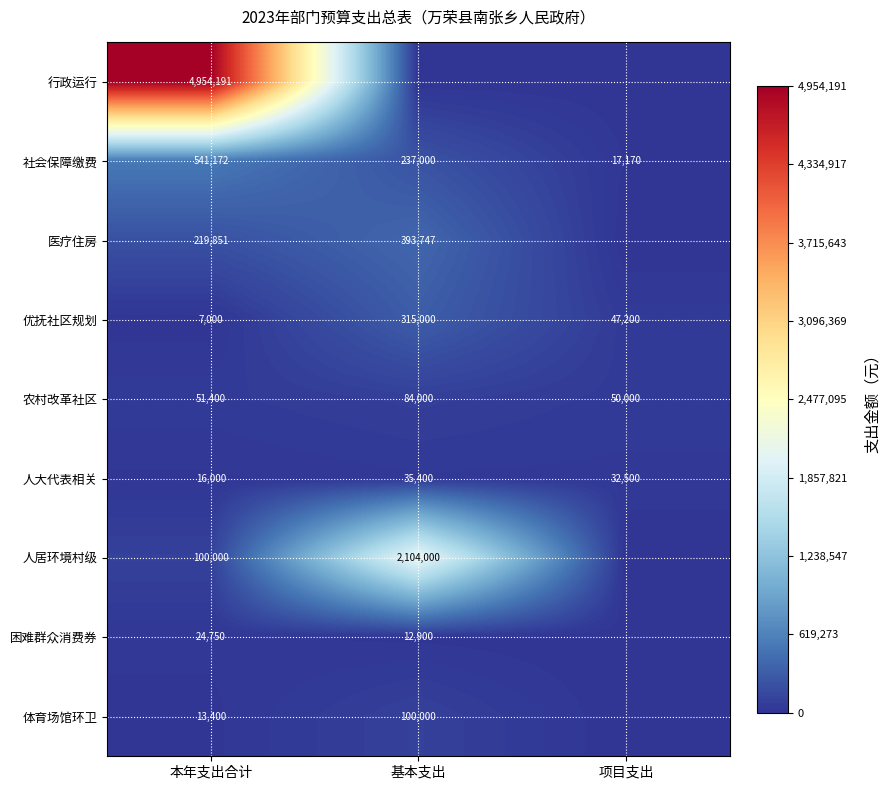

What is the sum of the 农村改革社区 values at 本年支出合计 and 项目支出?

101400